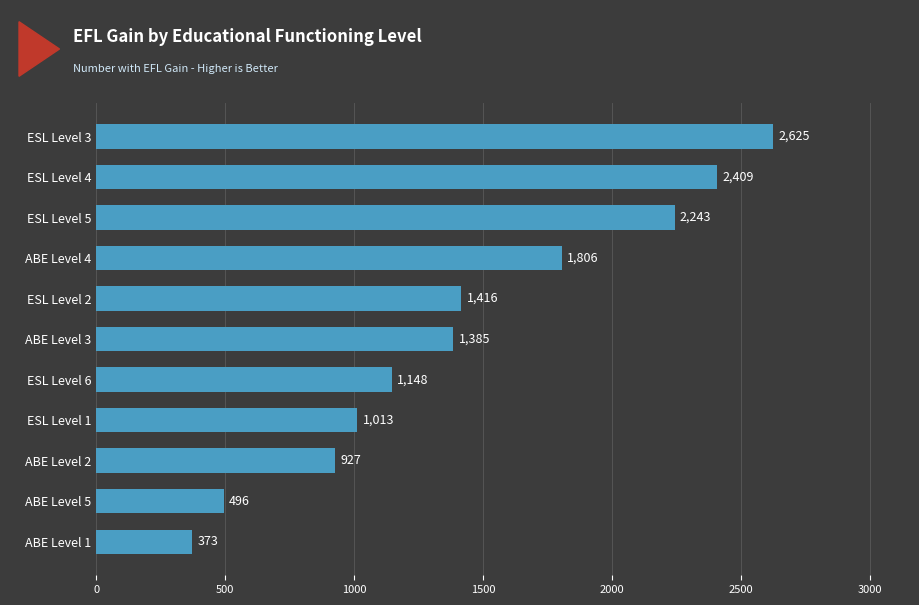

How many distinct data groups are displayed?

1